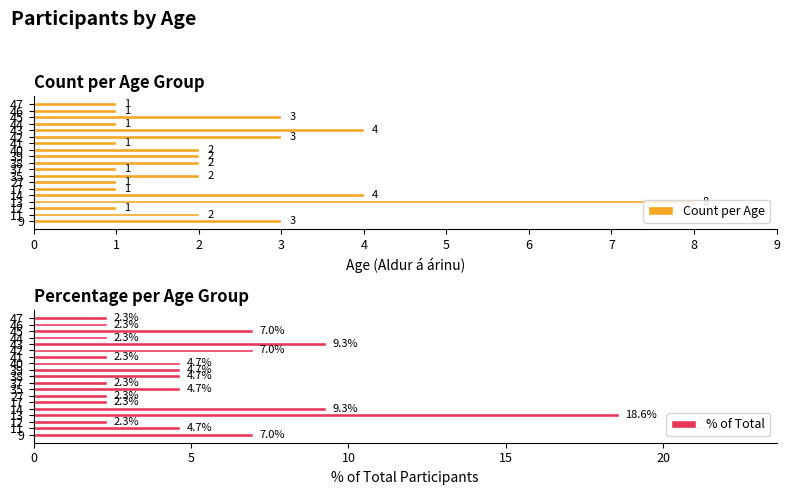

Reading right to left, what are all the values shown in this chart?

Count per Age: 1.0	1.0	3.0	1.0	4.0	3.0	1.0	2.0	2.0	2.0	1.0	2.0	1.0	1.0	4.0	8.0	1.0	2.0	3.0
% of Total: 2.3	2.3	7.0	2.3	9.3	7.0	2.3	4.7	4.7	4.7	2.3	4.7	2.3	2.3	9.3	18.6	2.3	4.7	7.0